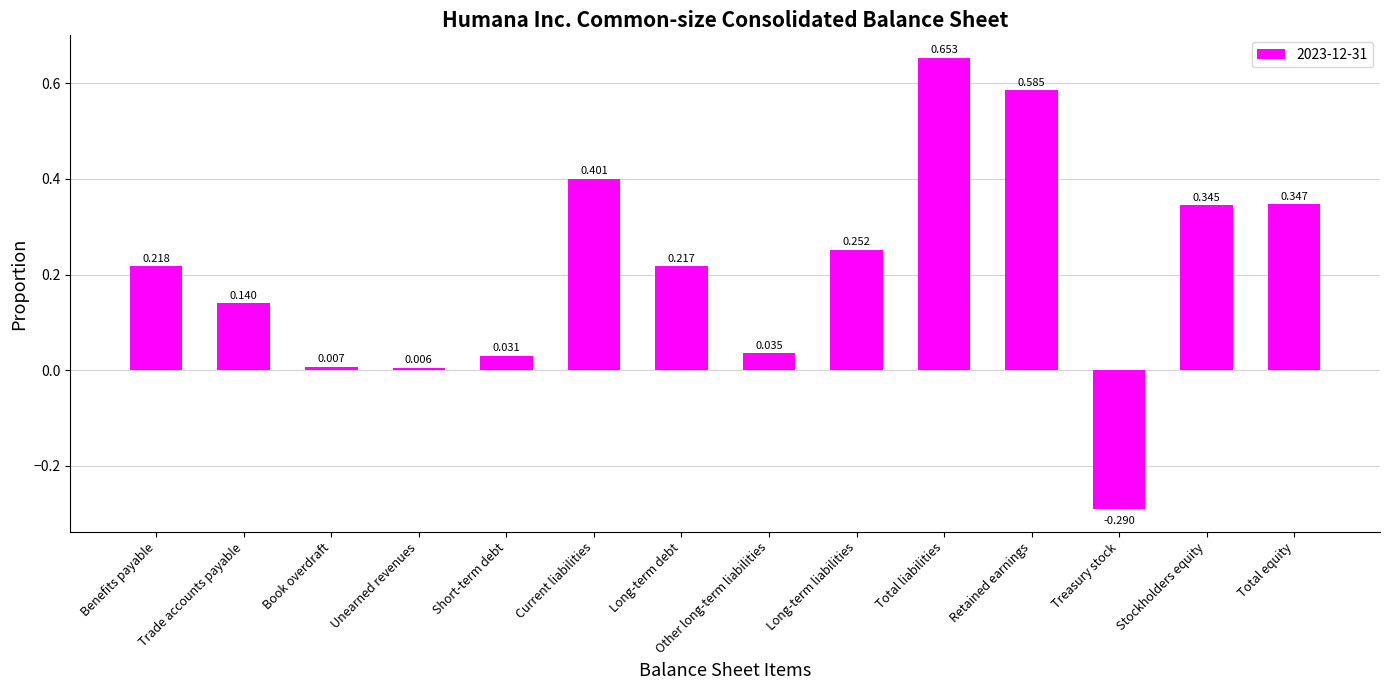

At which label does the data first exceed 0?

Benefits payable